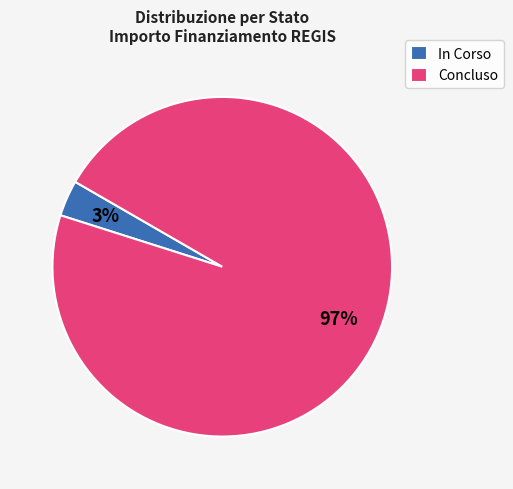

What percentage is the Concluso slice, to the nearest percent?

97%